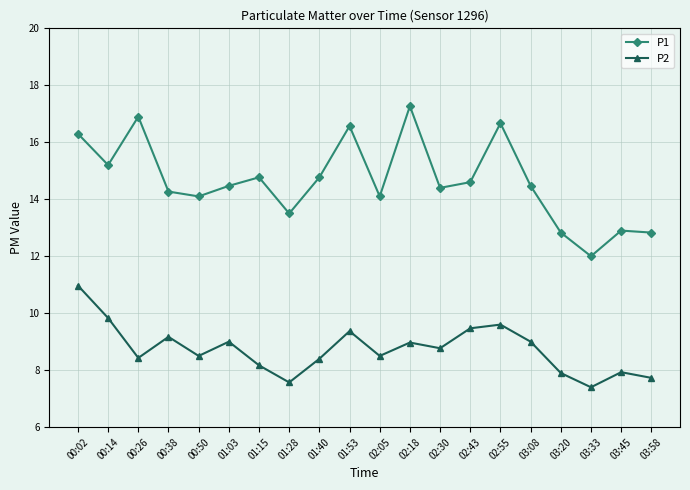

True or false: P2 and P1 cross at least once.

False